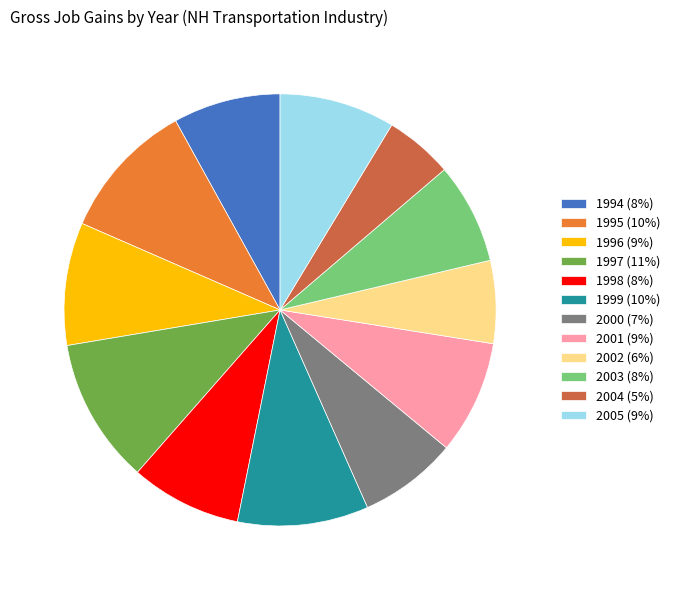

What is the ratio of the value at 1999 (10%) to the value at 2001 (9%)?

1.2